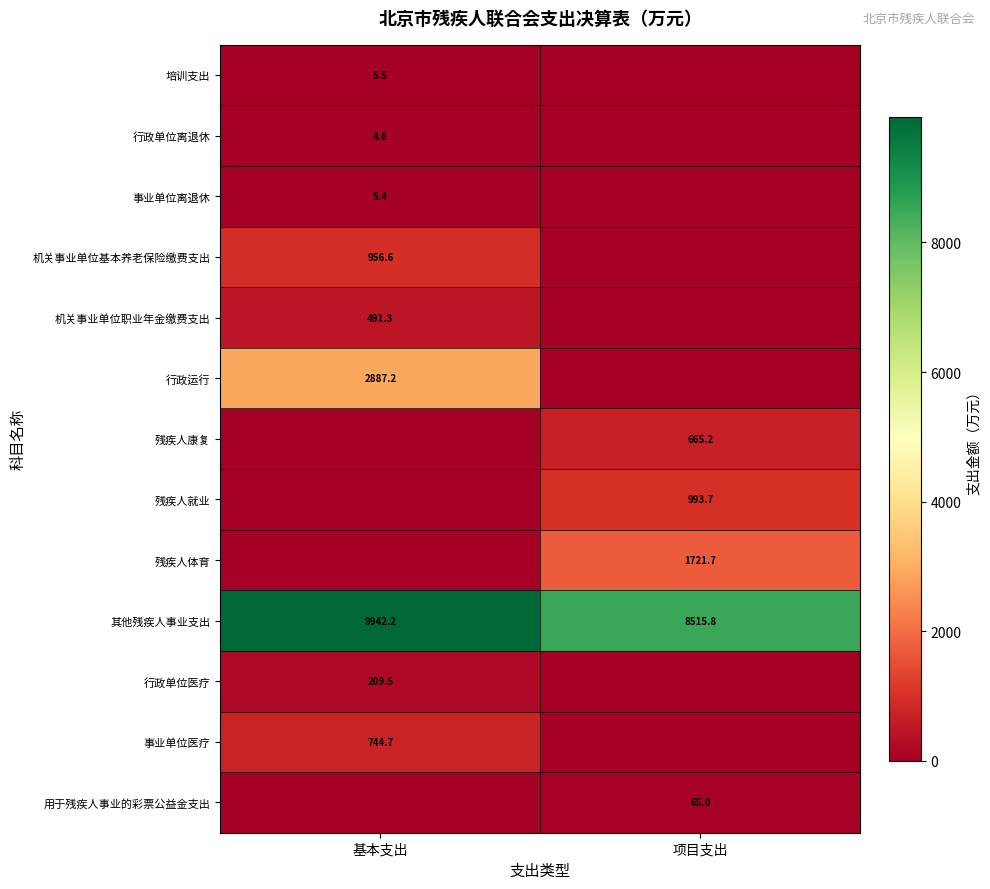

The value of 残疾人康复 at 项目支出 is 665.2. True or false?

True